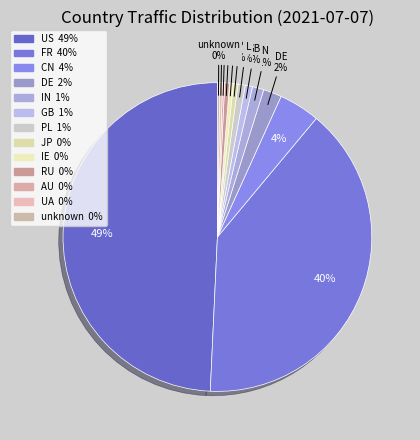

Does any single category account for the majority?

No